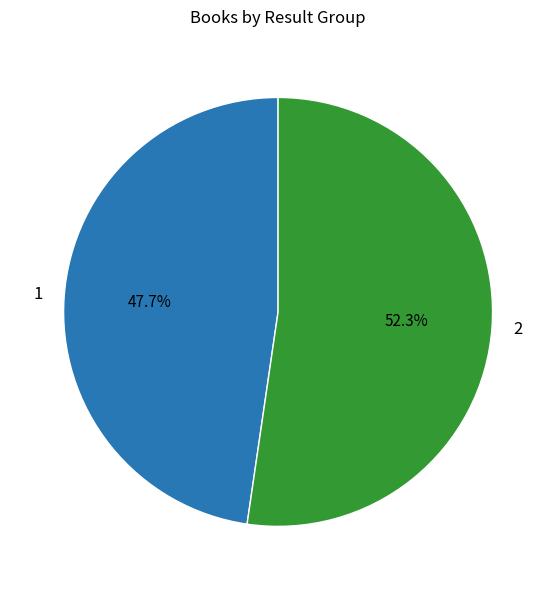

To the nearest percent, what is the average slice percentage?

50%